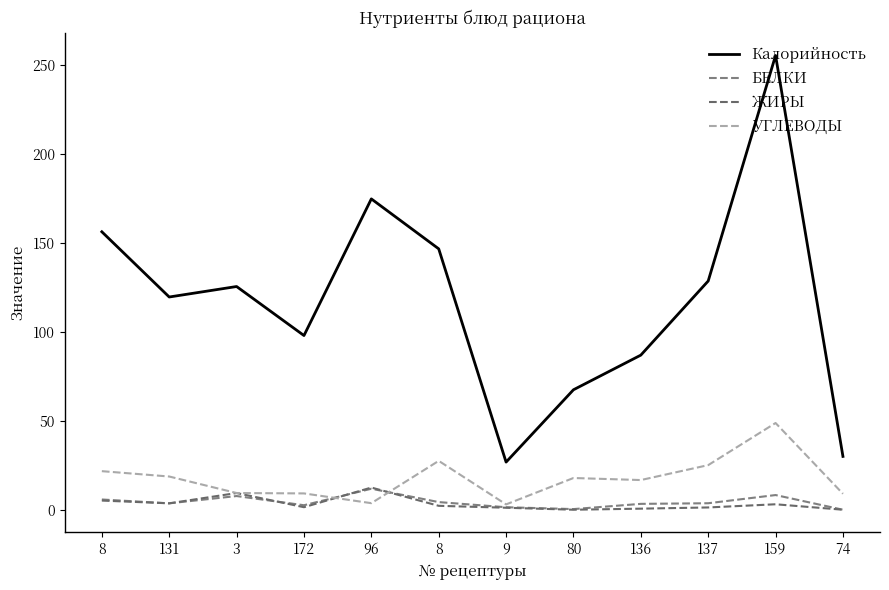

Reading right to left, list all the values displayed in this chart.

Калорийность: 30.0	255.6	128.7	87.0	67.5	26.8	146.8	174.9	98.0	125.6	119.7	156.4
БЕЛКИ: 0.0	8.3	3.6	3.3	0.4	1.4	4.3	11.8	2.5	7.7	3.6	5.8
ЖИРЫ: 0.0	3.1	1.3	0.6	0.0	1.1	2.2	12.5	1.4	9.4	3.6	5.2
УГЛЕВОДЫ: 9.0	48.8	25.1	16.7	17.9	3.0	27.5	3.7	9.2	9.4	18.7	21.7